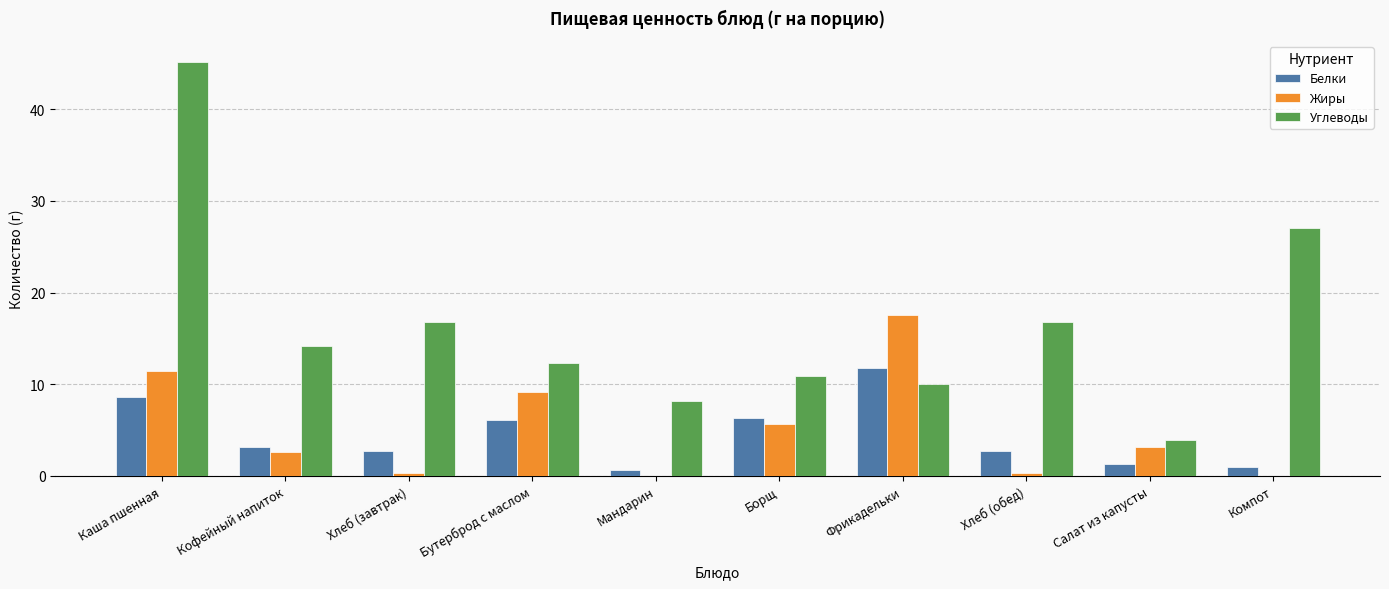

How many data points does each series have?

10